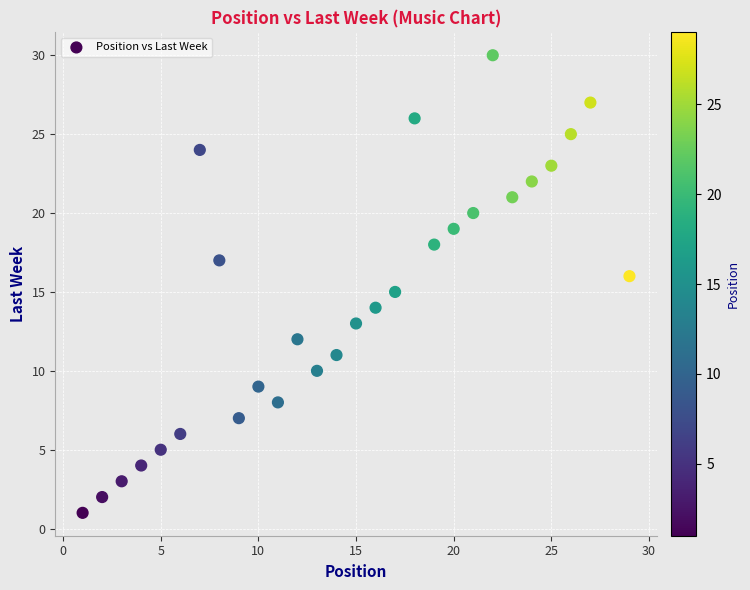

What is the range of Y values (max minus min)?

29